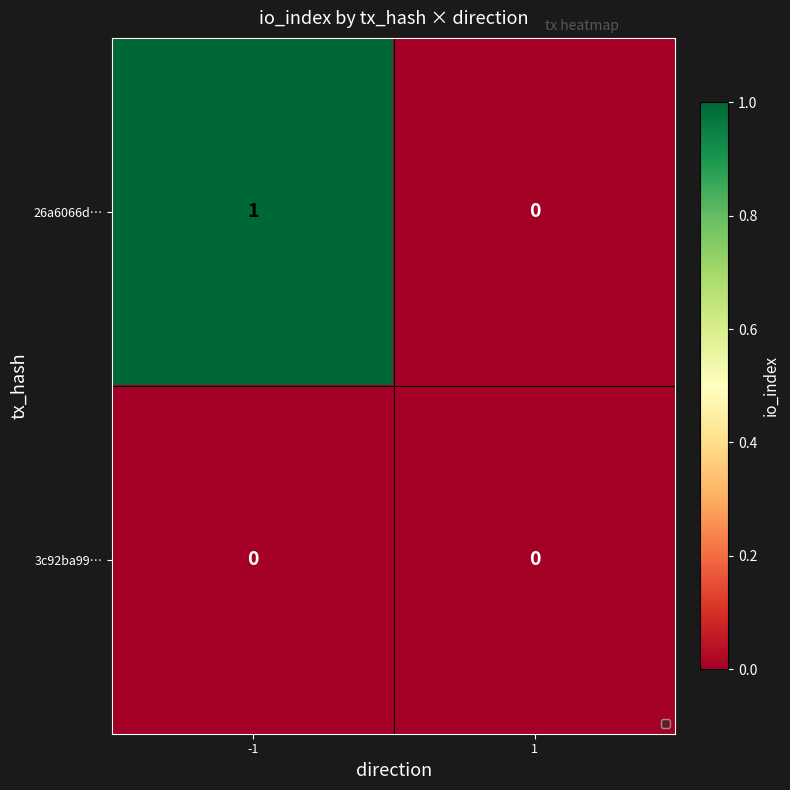

What is the maximum value shown in the chart?

1